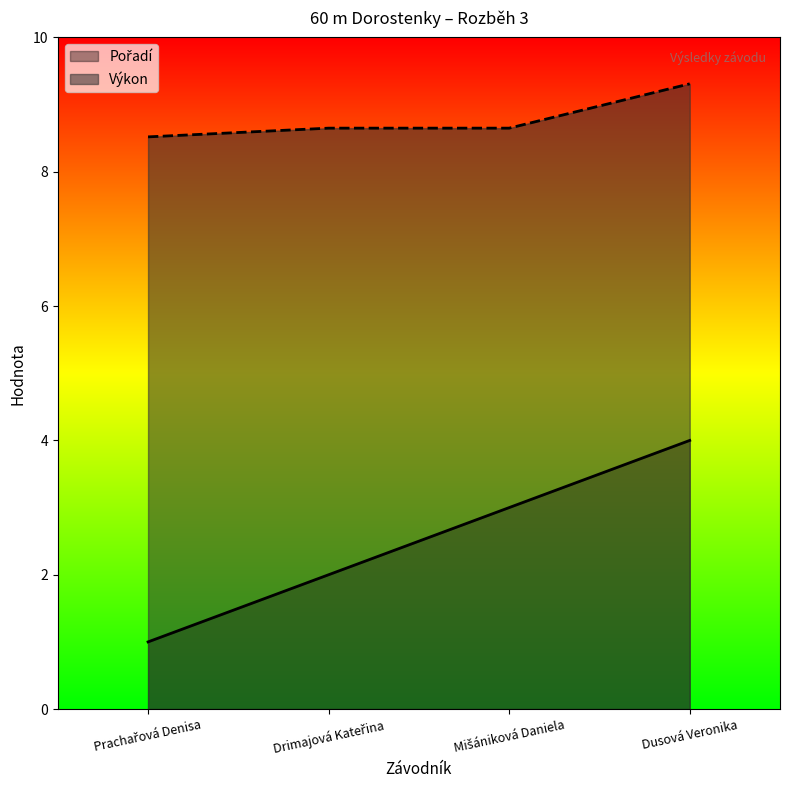

True or false: Výkon has a value of 1.9 at Drimajová Kateřina.

False